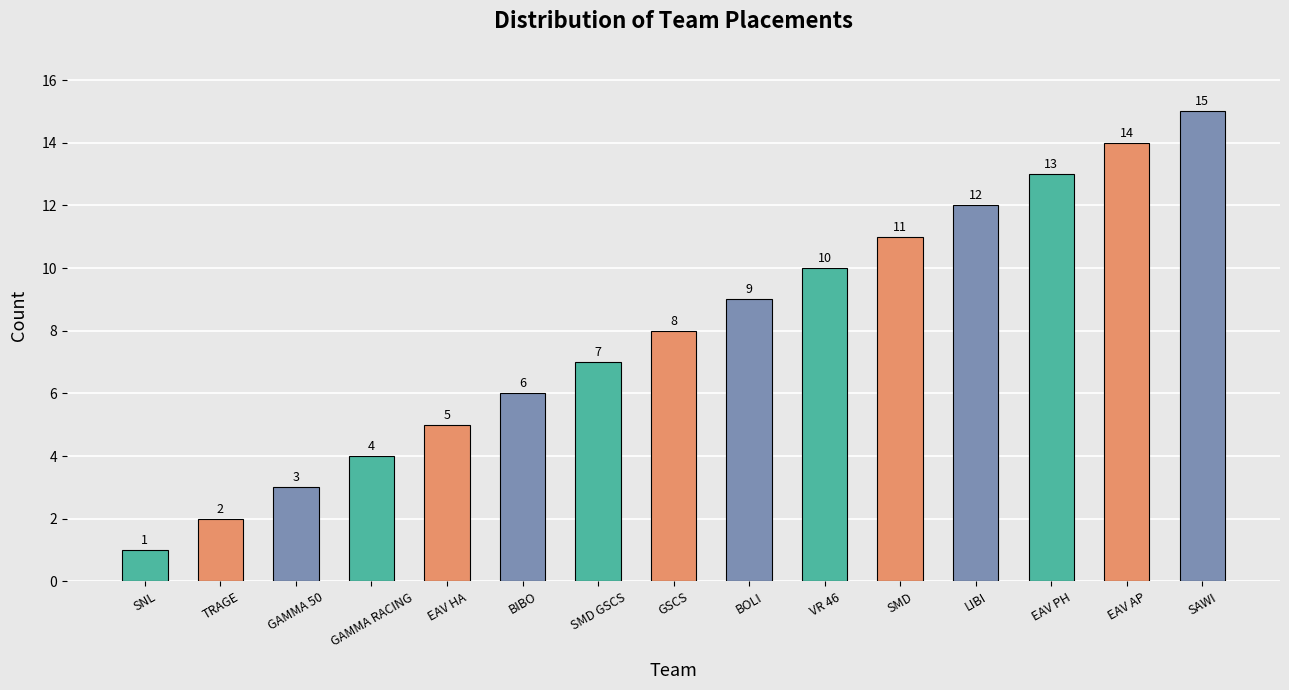

What is the maximum value shown in the chart?

15